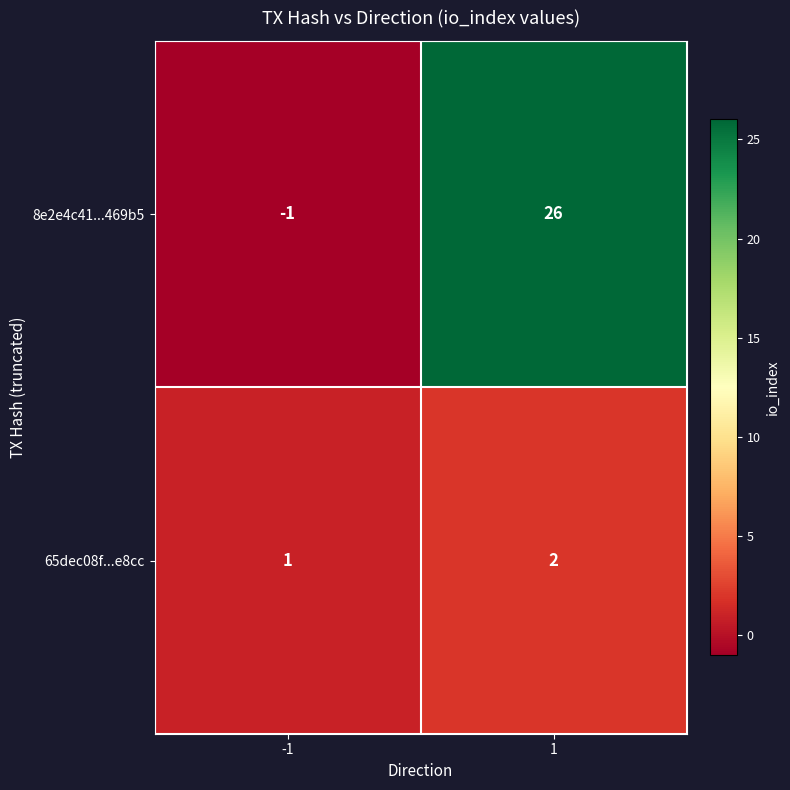

True or false: 65dec08f...e8cc has a value of 0 at -1.

False